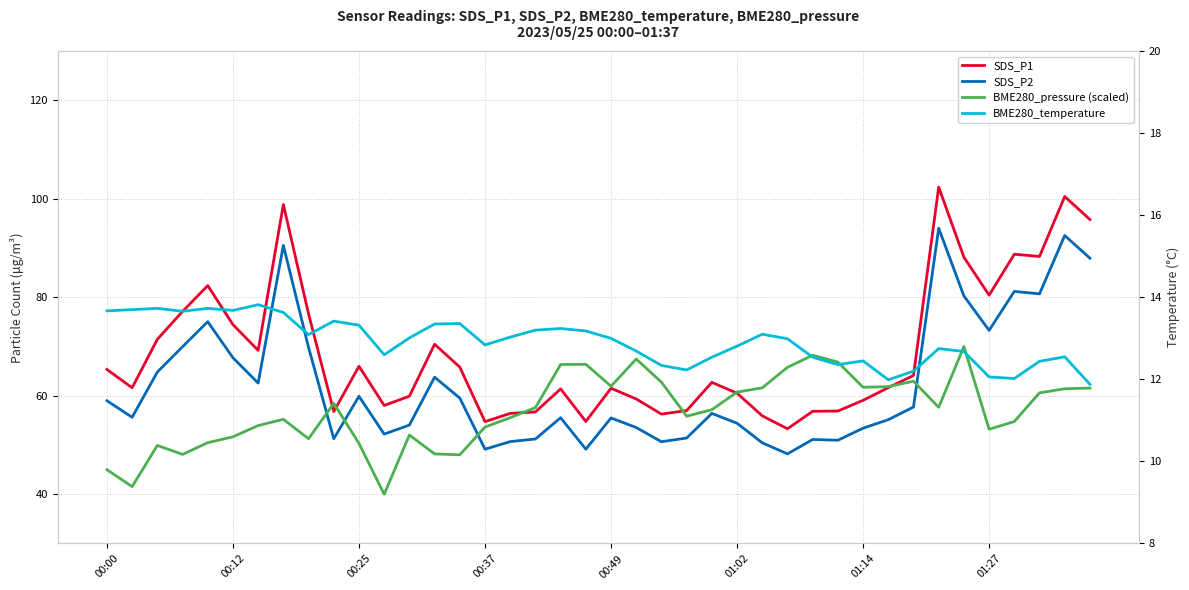

How many data points in SDS_P1 are less than 62?

20